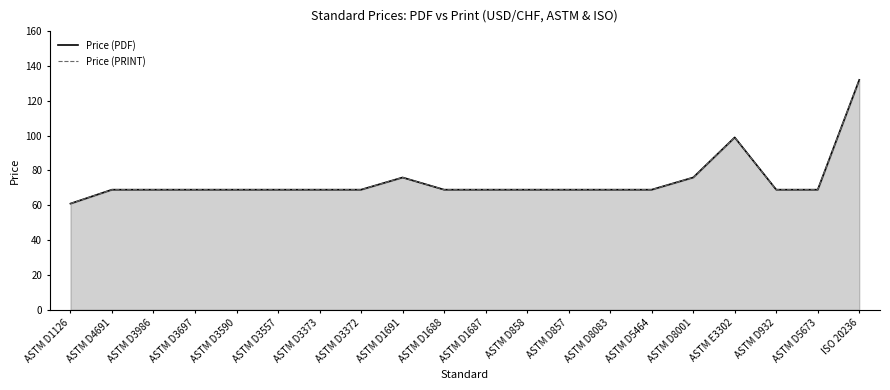

At which label does Price (PRINT) reach its peak?

ISO 20236